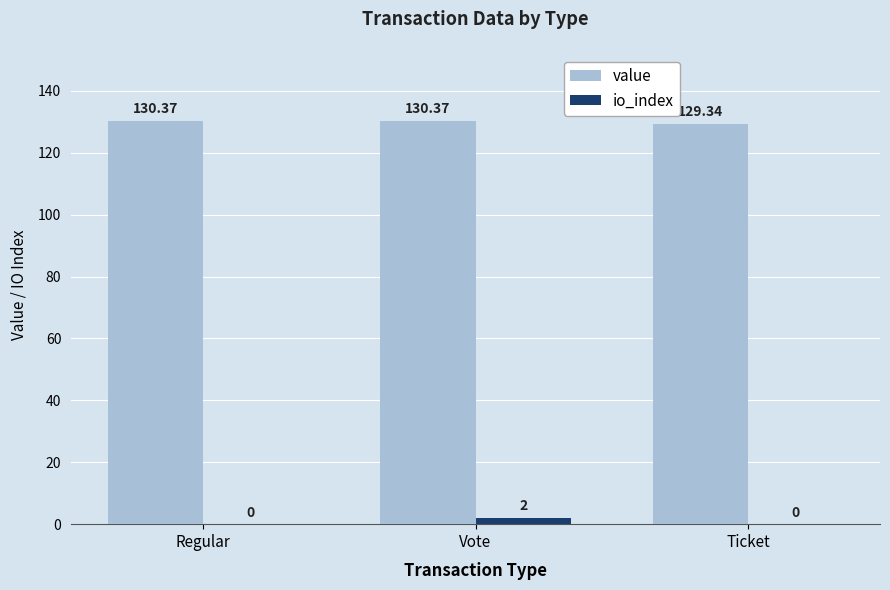

Reading left to right, transcribe all the data shown in this chart.

value: 130.4	130.4	129.3
io_index: 0.0	2.0	0.0